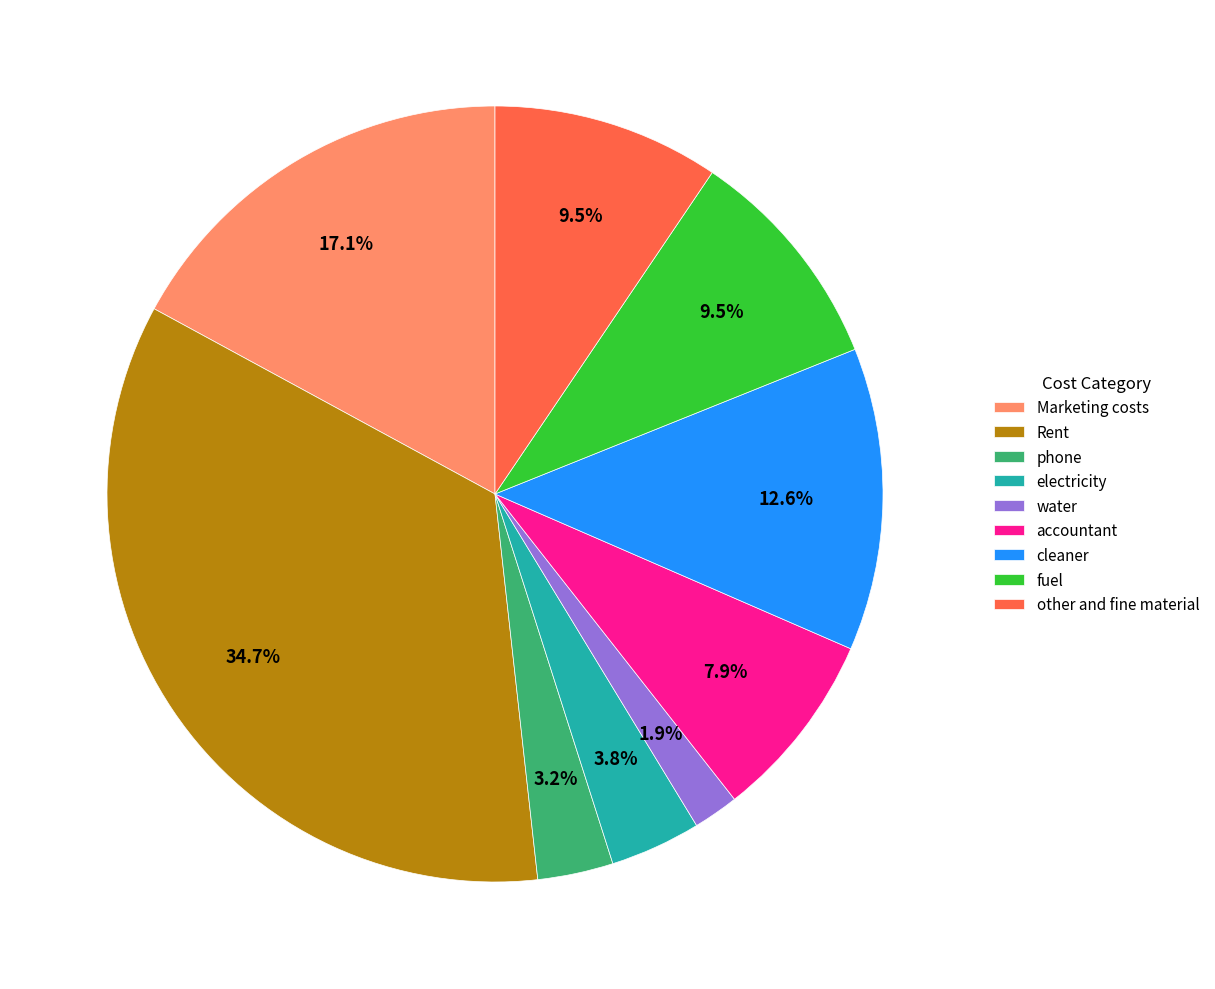

True or false: accountant accounts for 8% of the total.

True